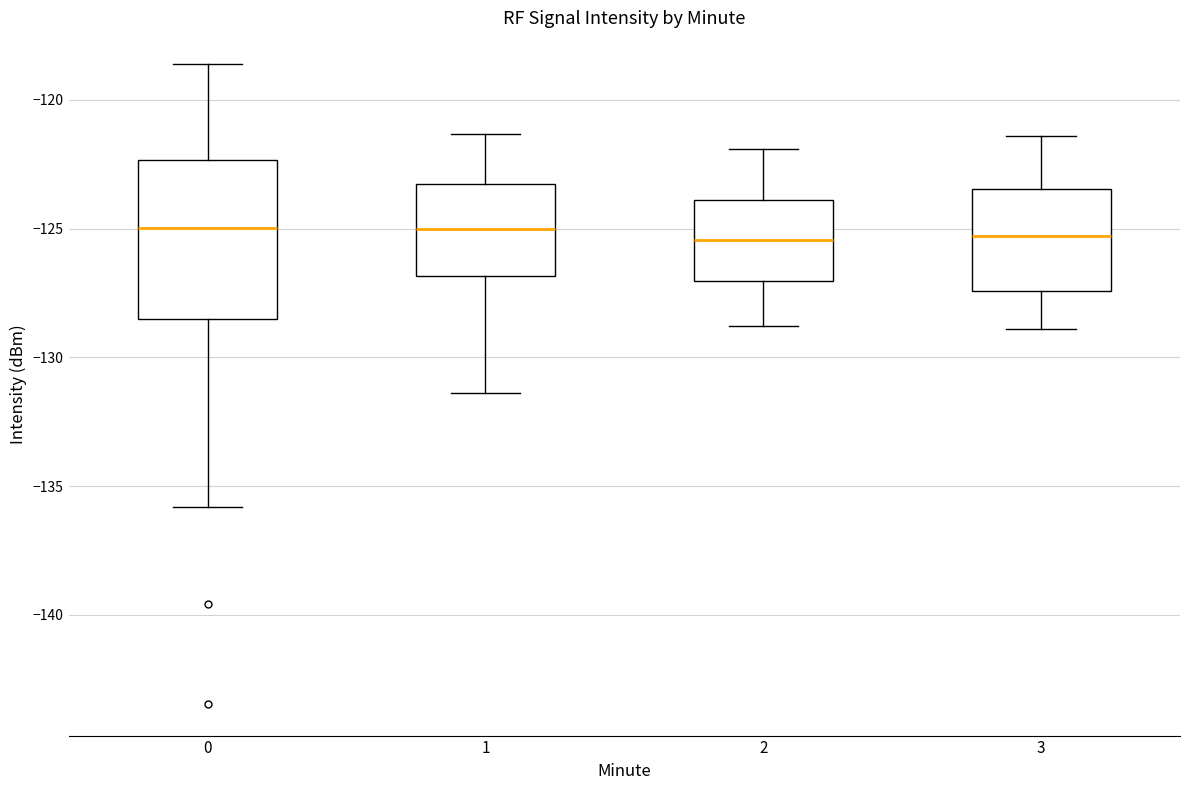

Reading left to right, read every box against the y-axis: the position of its median line, the range the box covers, and the ends of its whiskers. The values are not printed on the chart, so give them approximately, as read against the axis.

0: median -125.0, box -128.5 to -122.5, whiskers -136.0 to -118.5
1: median -125.0, box -127.0 to -123.5, whiskers -131.5 to -121.5
2: median -125.5, box -127.0 to -124.0, whiskers -129.0 to -122.0
3: median -125.5, box -127.5 to -123.5, whiskers -129.0 to -121.5